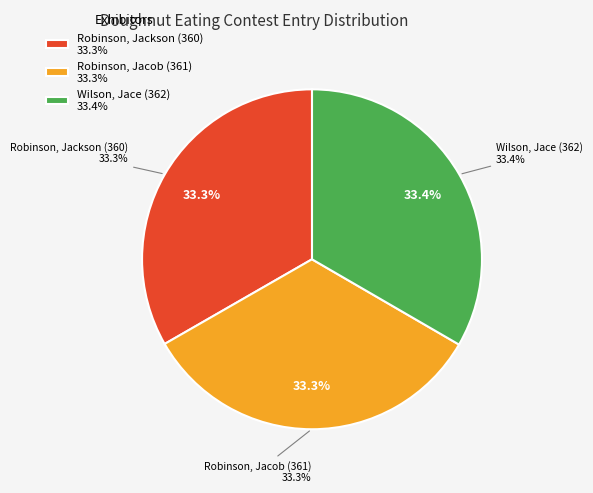

Does any single category account for the majority?

No